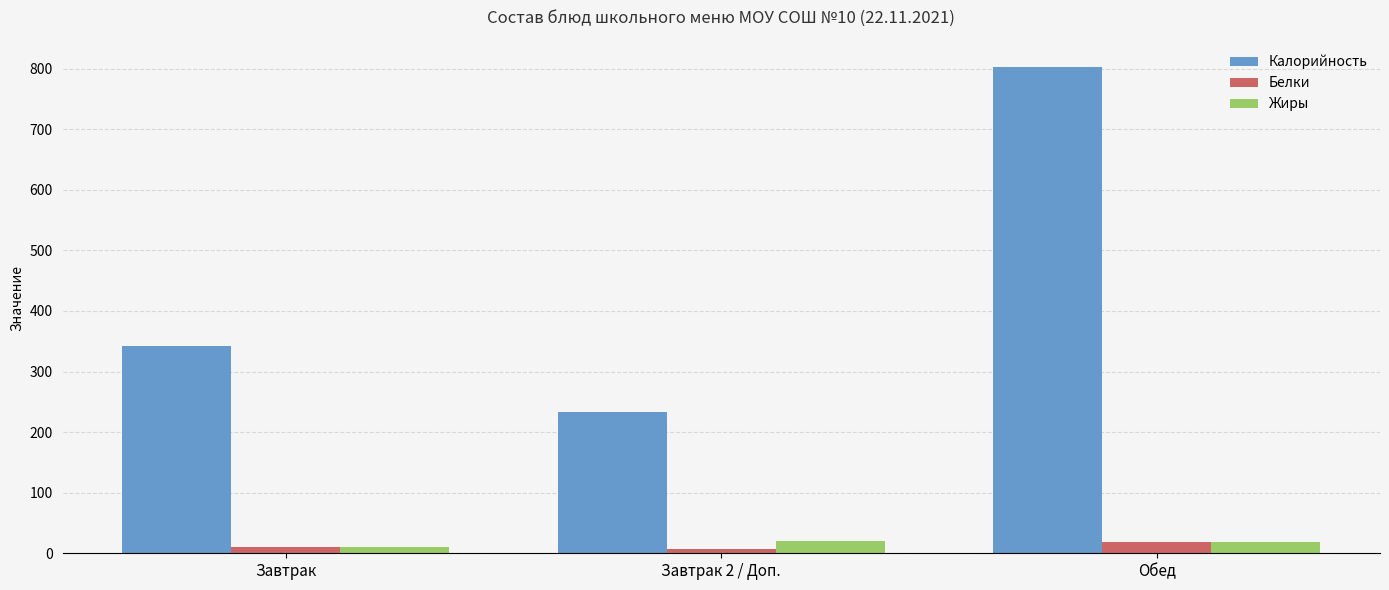

What is the label of the 2nd bar from the right?

Завтрак 2 / Доп.